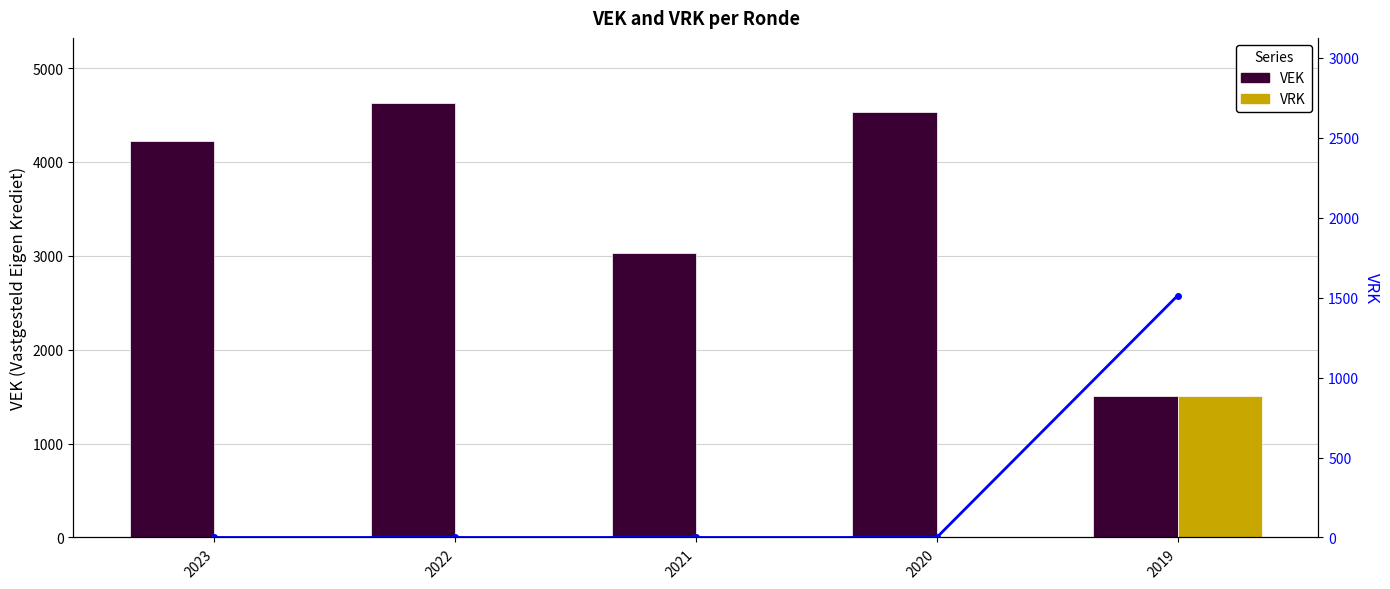

What is the difference between the maximum and minimum values in the VEK series?

3115